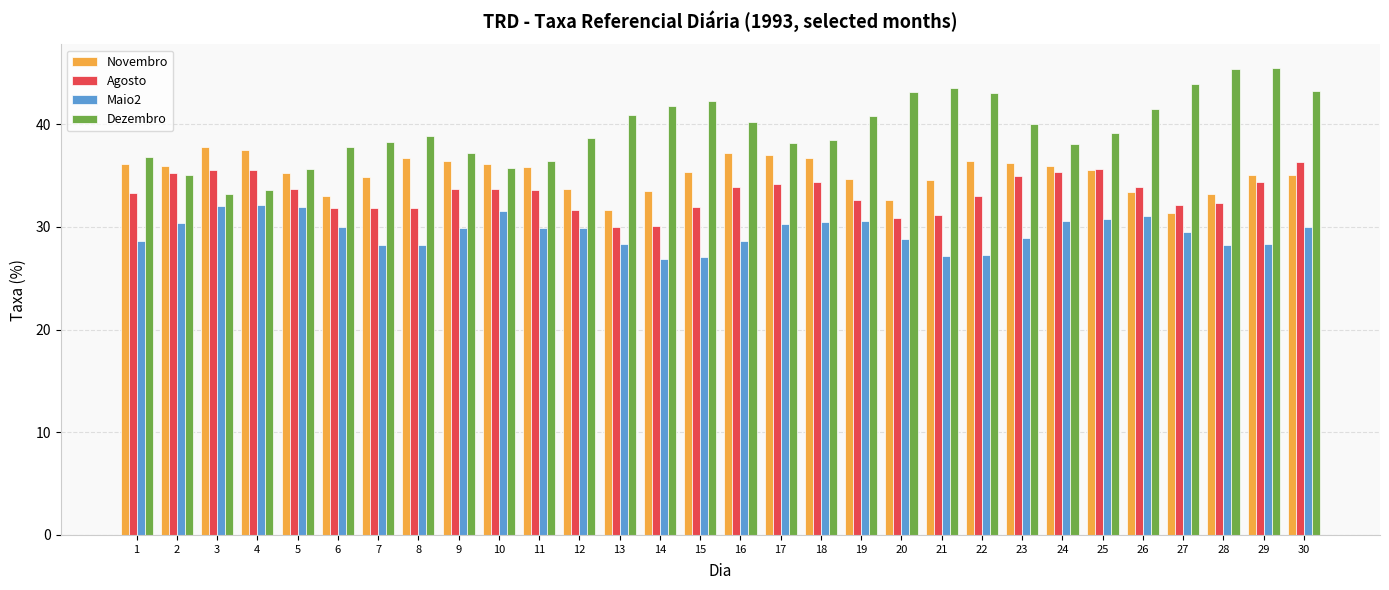

What is the average value of the Dezembro series?

39.5